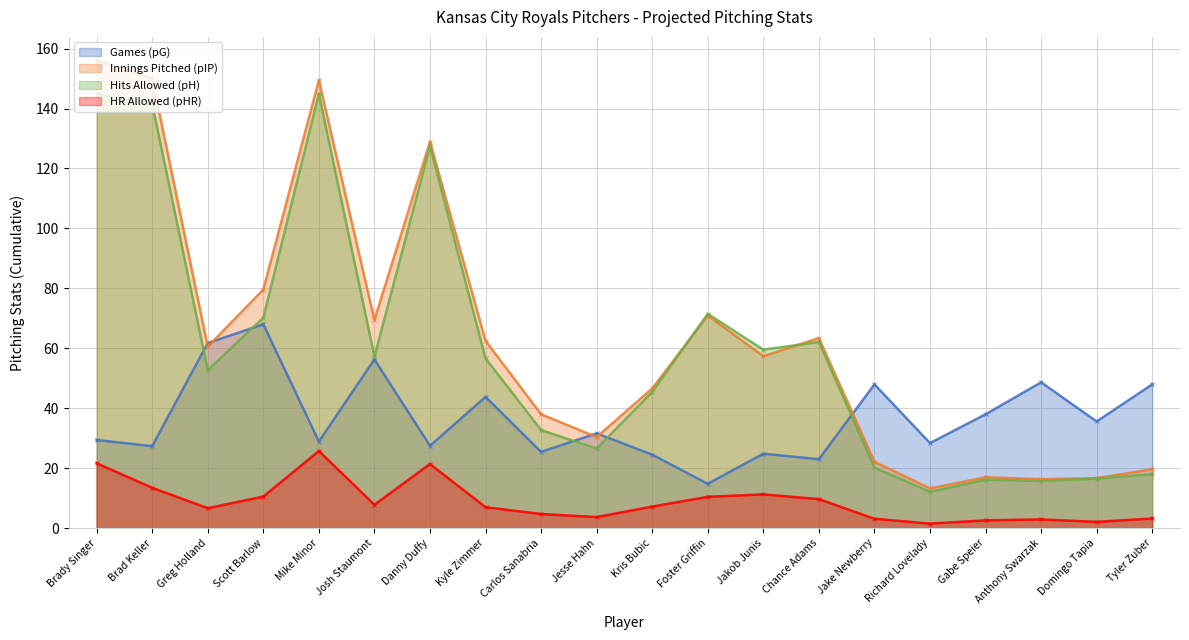

Does the chart have visible grid lines?

Yes